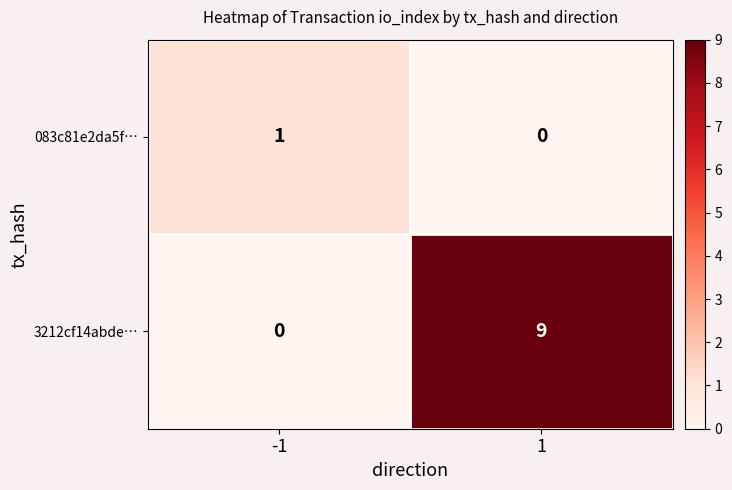

Reading right to left, extract all data points from this chart.

083c81e2da5f…: 1=0	-1=1
3212cf14abde…: 1=9	-1=0